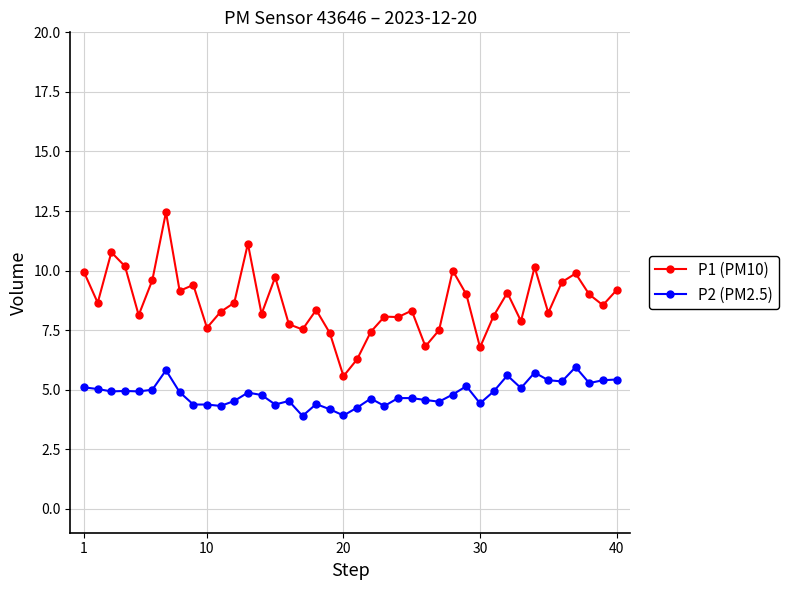

What is the sum of all P2 (PM2.5) values?

193.3